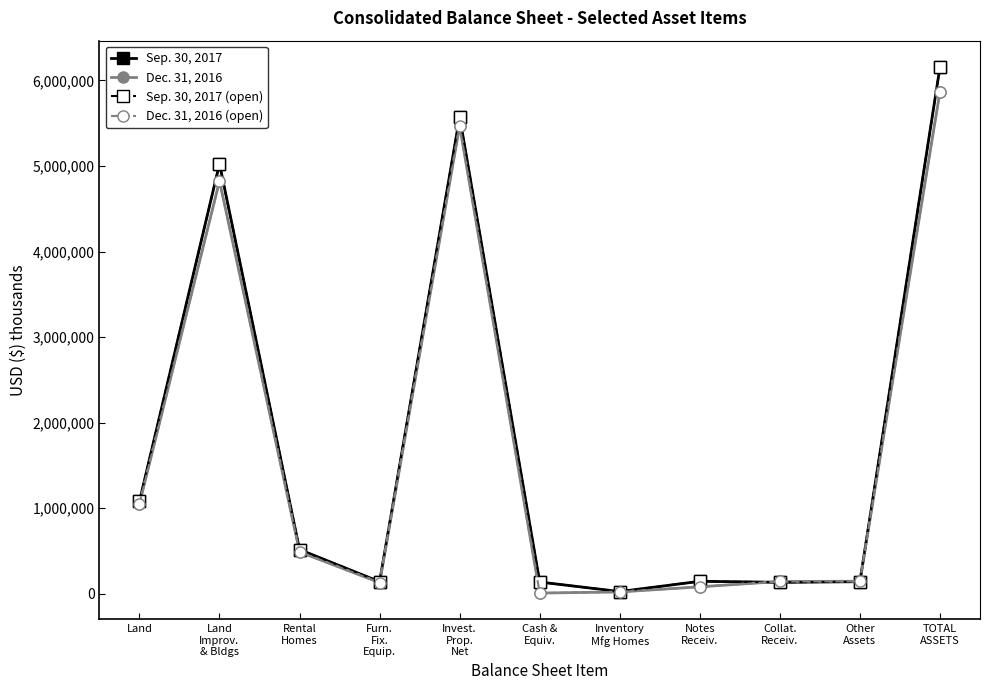

What is the difference between the maximum and minimum values in the Sep. 30, 2017 (open) series?

6132095